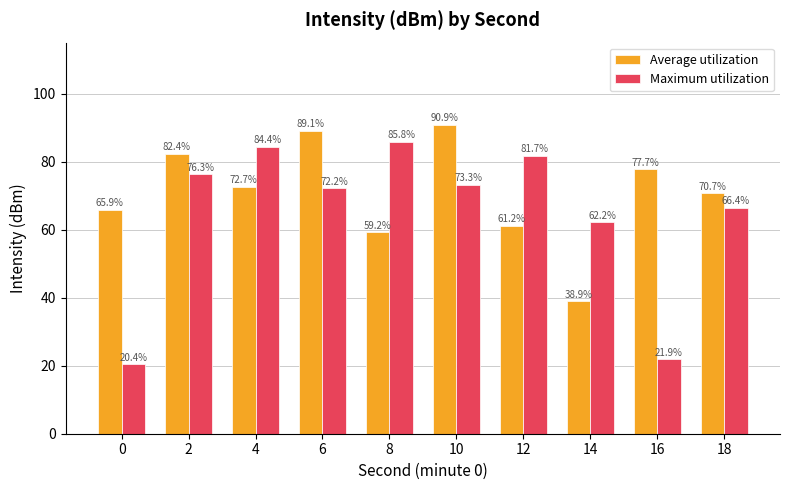

Which series has the widest spread of values?

Maximum utilization